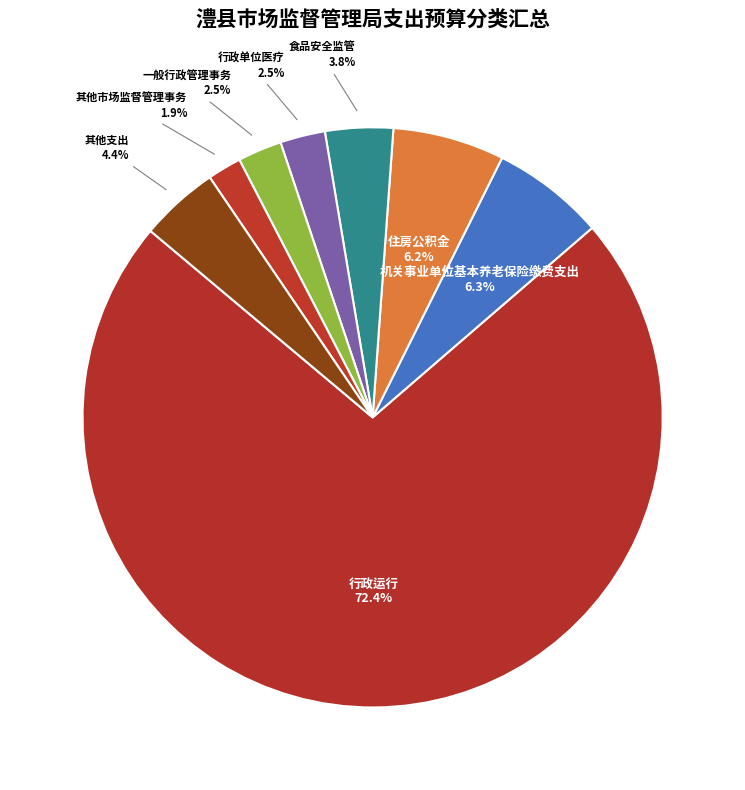

What portion of the pie excludes 食品安全监管?

96.2%